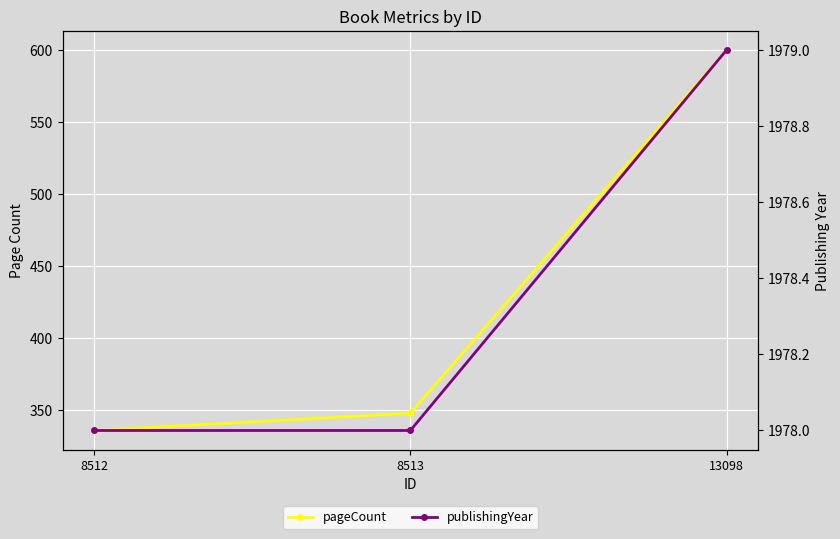

Where is publishingYear nearest to the value 1978?

8512